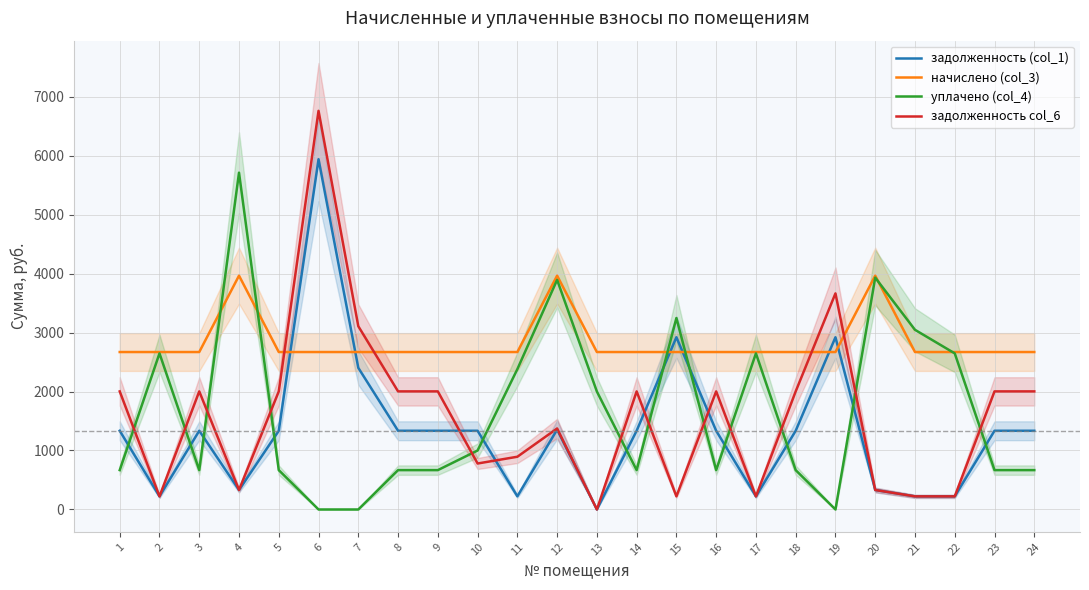

List the series in order of their peak value, highest first.

задолженность col_6, задолженность (col_1), уплачено (col_4), начислено (col_3)